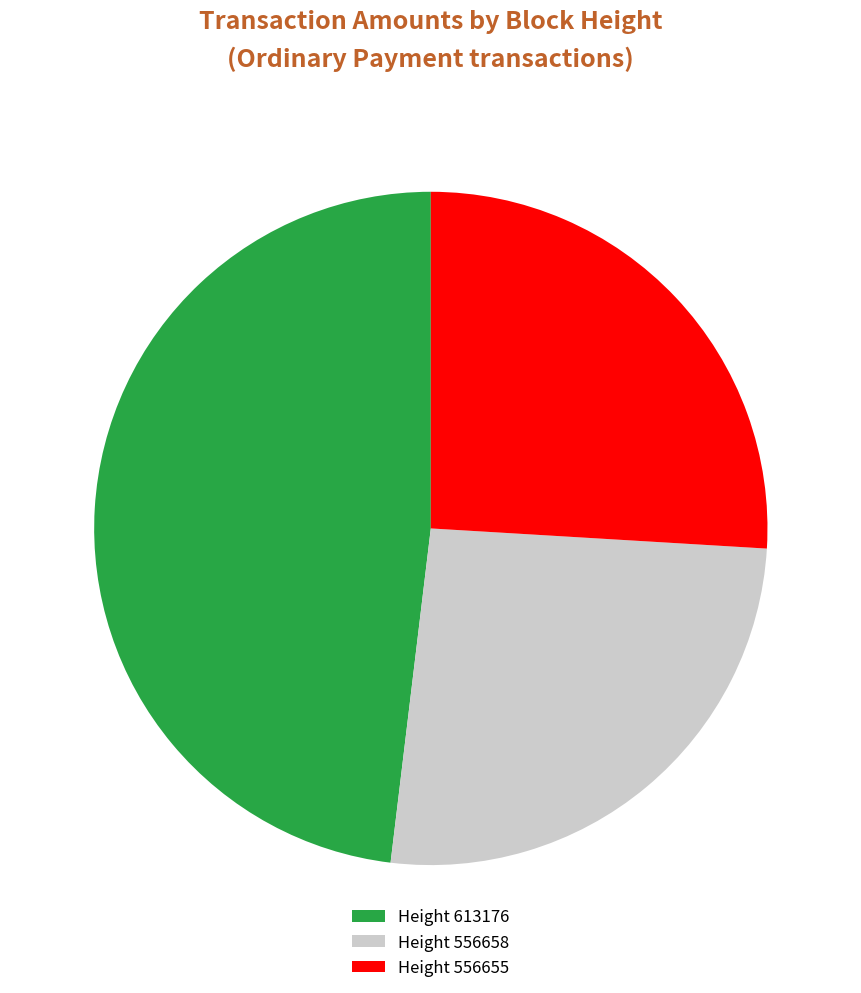

To the nearest percent, what portion does 613176 represent?

48%